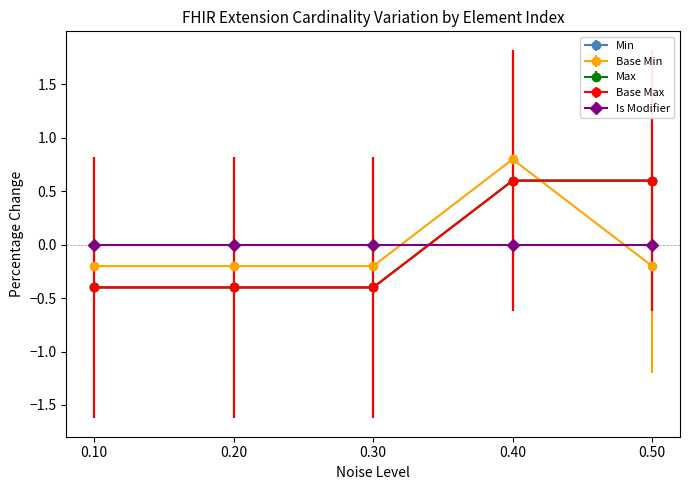

Is this an area chart (filled region under the line)?

No